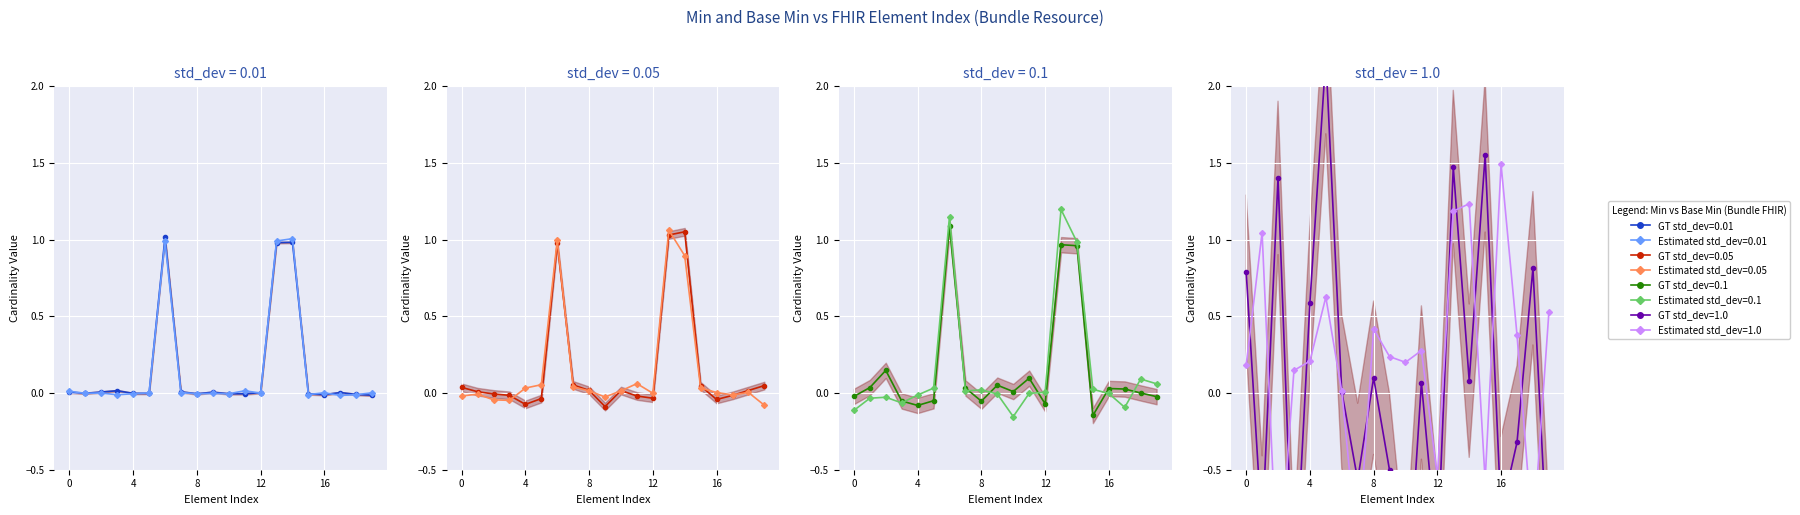

What is the label of the 17th point from the left?

16